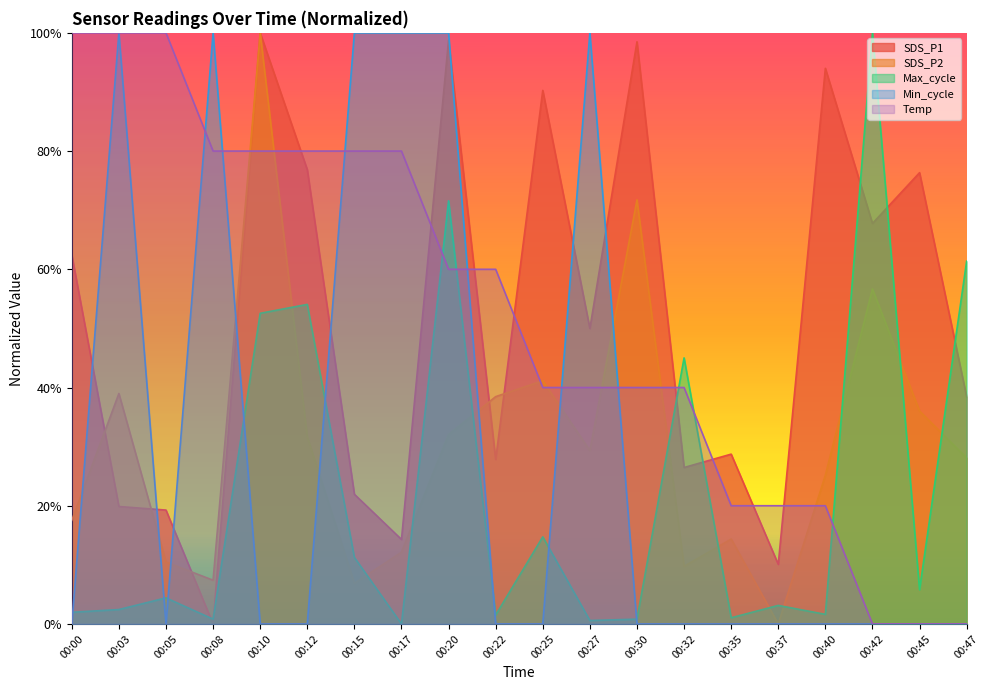

True or false: SDS_P1 and Max_cycle intersect in this chart.

True